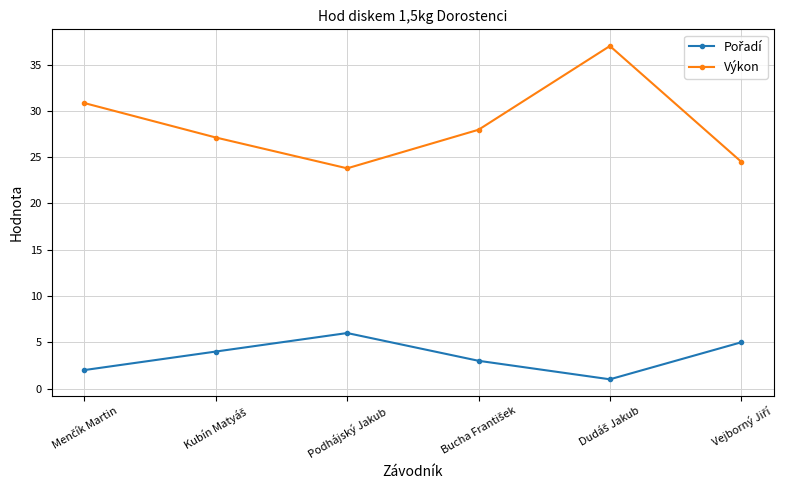

Which series has the largest range (max minus min)?

Výkon